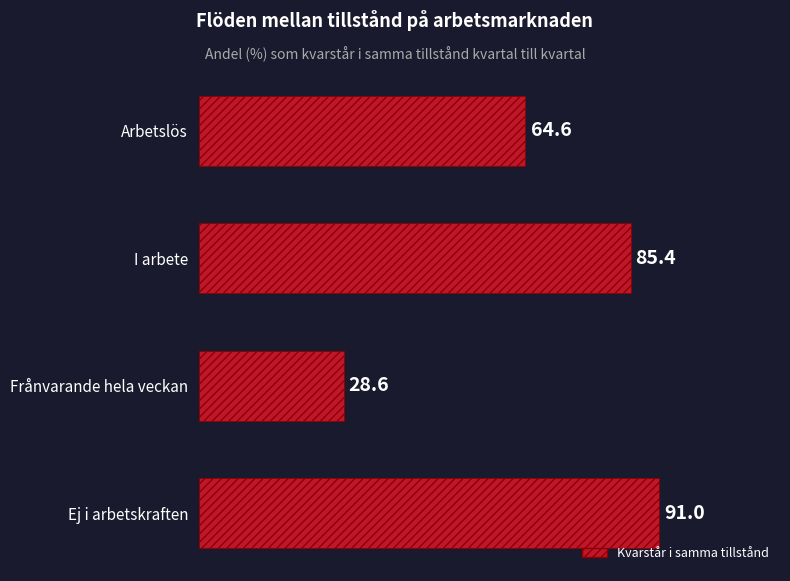

List the labels in order of value, largest first.

Ej i arbetskraften, I arbete, Arbetslös, Frånvarande hela veckan